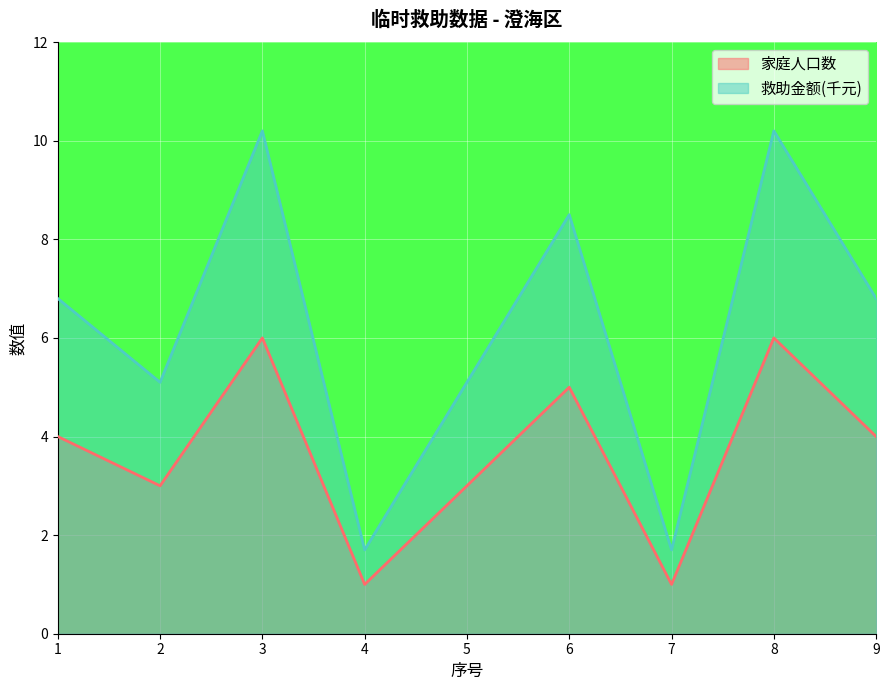

Between 2 and 8, which is larger?

8